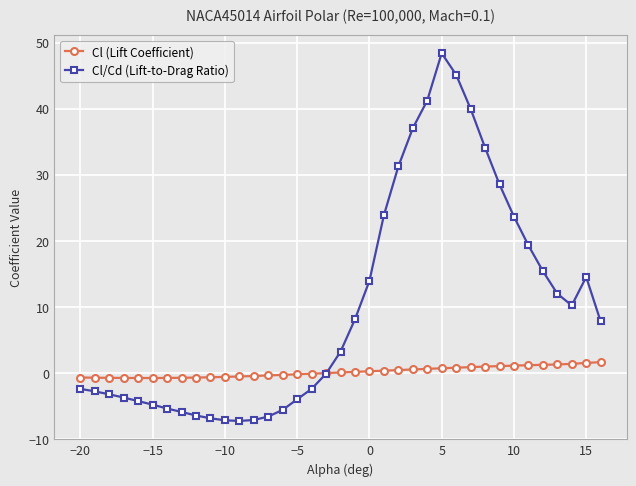

What is the value of the Cl/Cd (Lift-to-Drag Ratio) point at the 20th from the left?

8.1